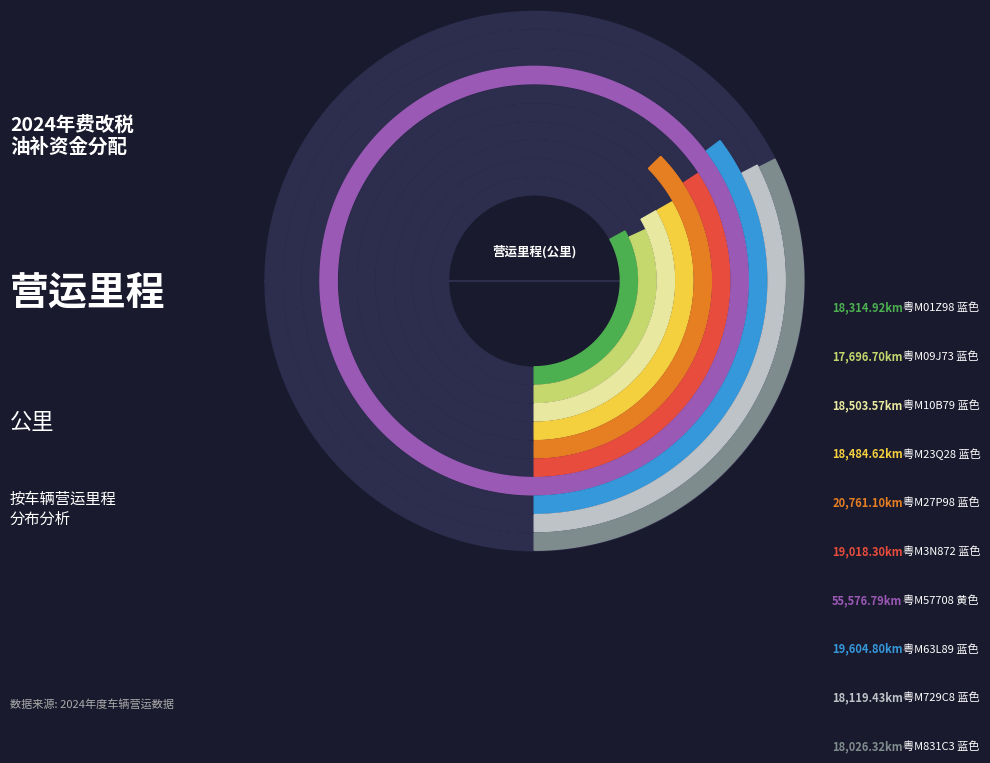

What is the smallest slice in the pie chart?

粤M09J73
蓝色